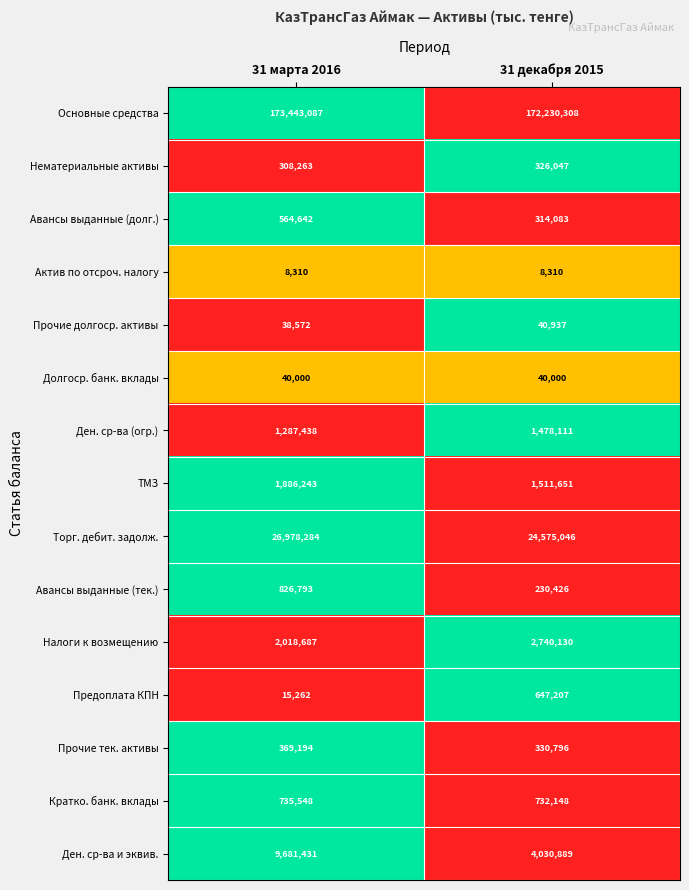

Read the Кратко. банк. вклады value at 31 марта 2016.

735548